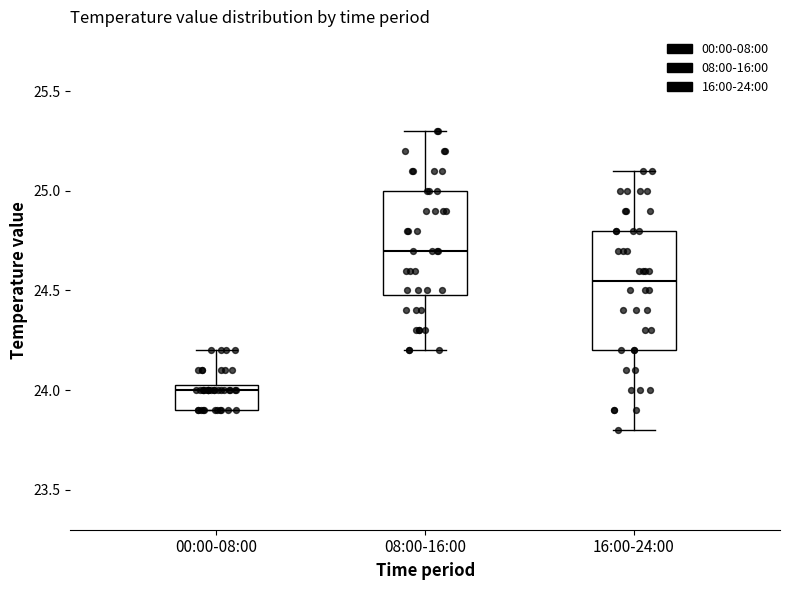

Reading left to right, read every box against the y-axis: the position of its median line, the range the box covers, and the ends of its whiskers. The values are not printed on the chart, so give them approximately, as read against the axis.

00:00-08:00: median 24.00, box 23.90 to 24.05, whiskers 23.90 to 24.20
08:00-16:00: median 24.70, box 24.50 to 25.00, whiskers 24.20 to 25.30
16:00-24:00: median 24.55, box 24.20 to 24.80, whiskers 23.80 to 25.10